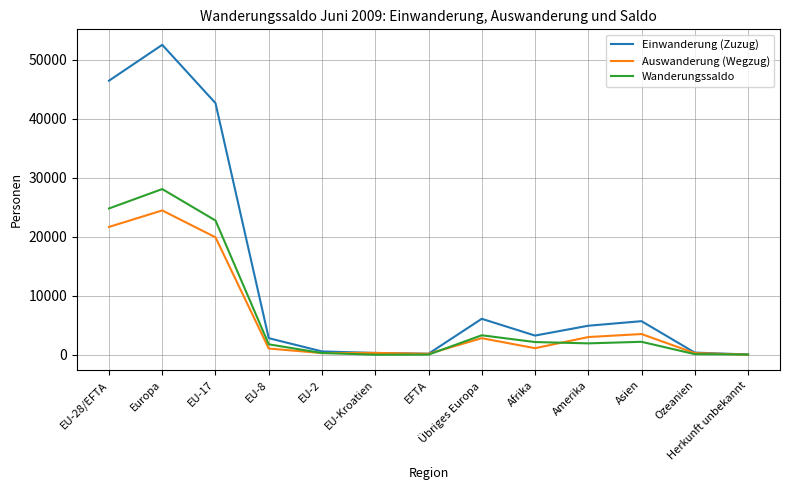

What value does the Auswanderung (Wegzug) series have at Amerika?

2992